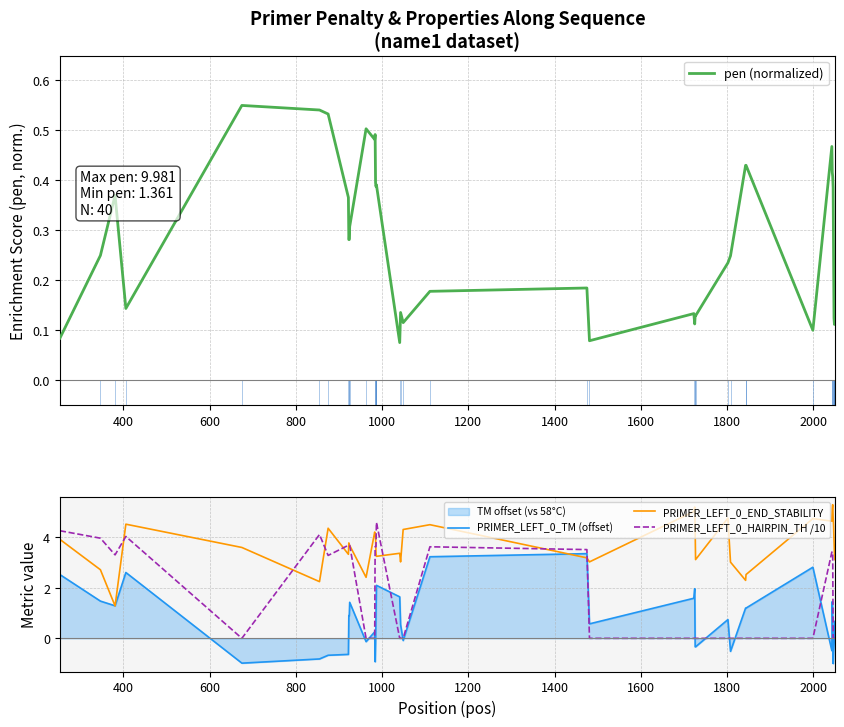

True or false: PRIMER_LEFT_0_TM (offset) has more than 1 interior local peaks.

True